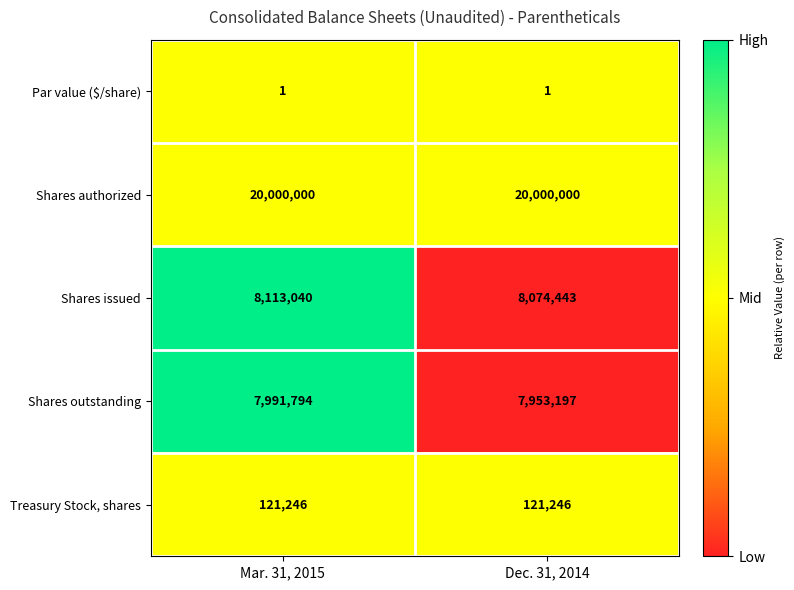

Rank the series by their maximum value, from highest to lowest.

Shares authorized, Shares issued, Shares outstanding, Treasury Stock, shares, Par value ($/share)